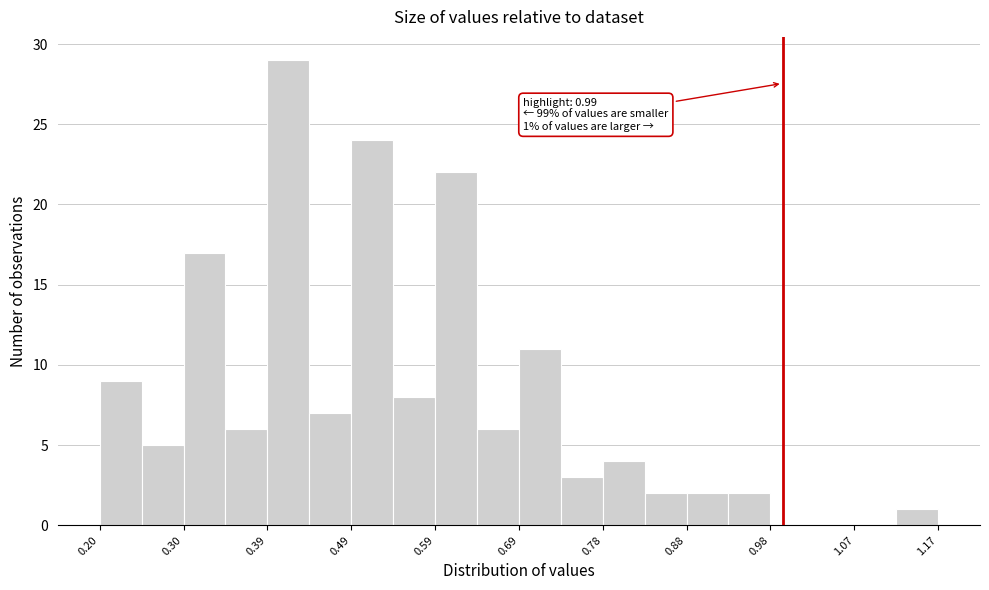

Over which range of the x-axis is the bar tallest?

0.39 to 0.44